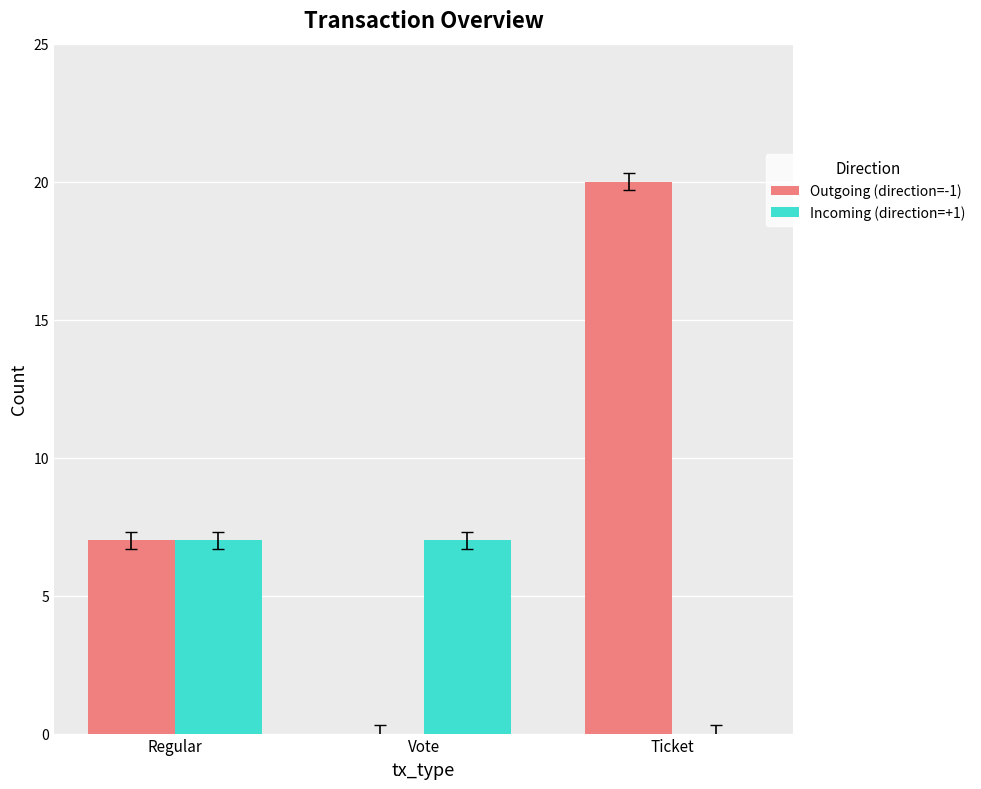

Is the value of Incoming (direction=+1) at Vote greater than the value of Outgoing (direction=-1) at Vote?

Yes